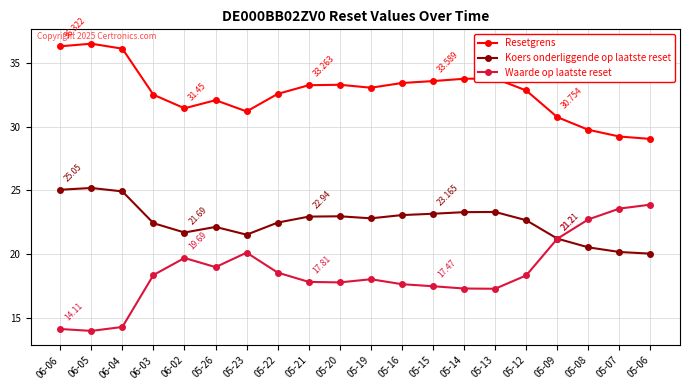

The value of Koers onderliggende op laatste reset at 05-07 is 20.2. True or false?

True